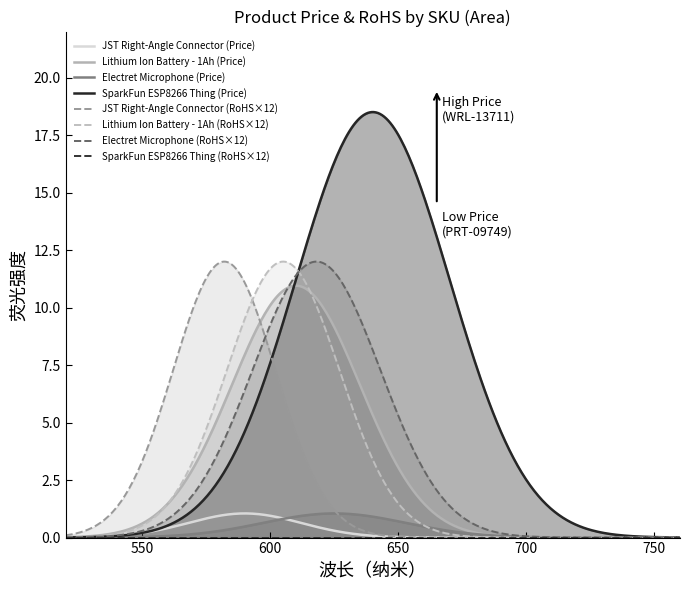

Is the value of Price (USD) at SparkFun ESP8266 Thing greater than the value of RoHS Compliance at SparkFun ESP8266 Thing?

Yes